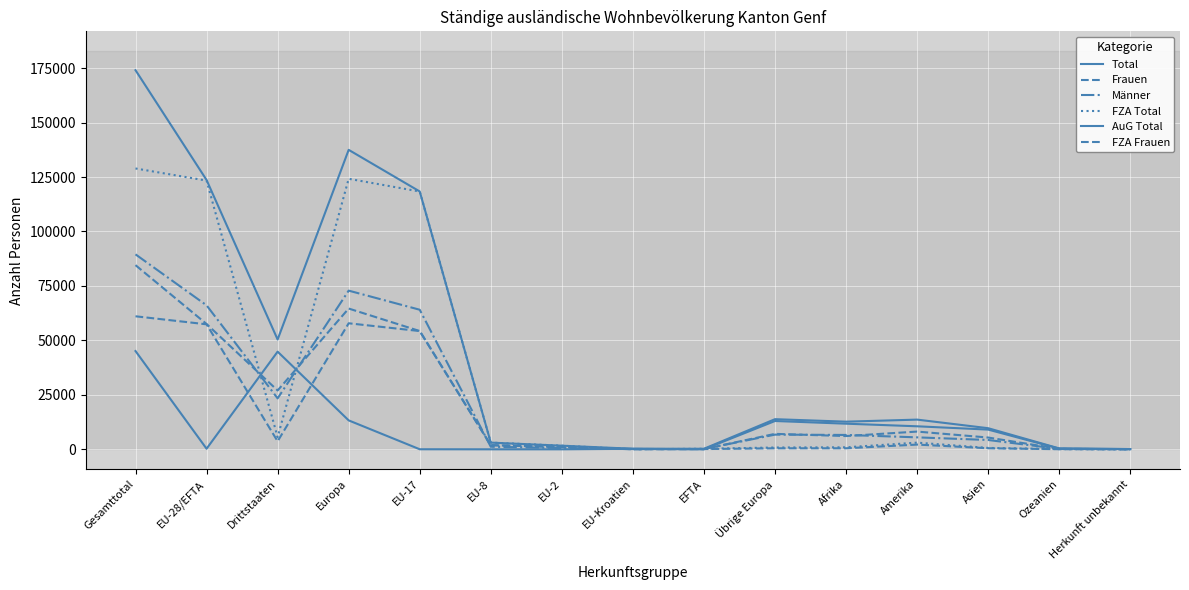

In FZA Total, how many points are higher than both neighbors (excluding endpoints)?

2